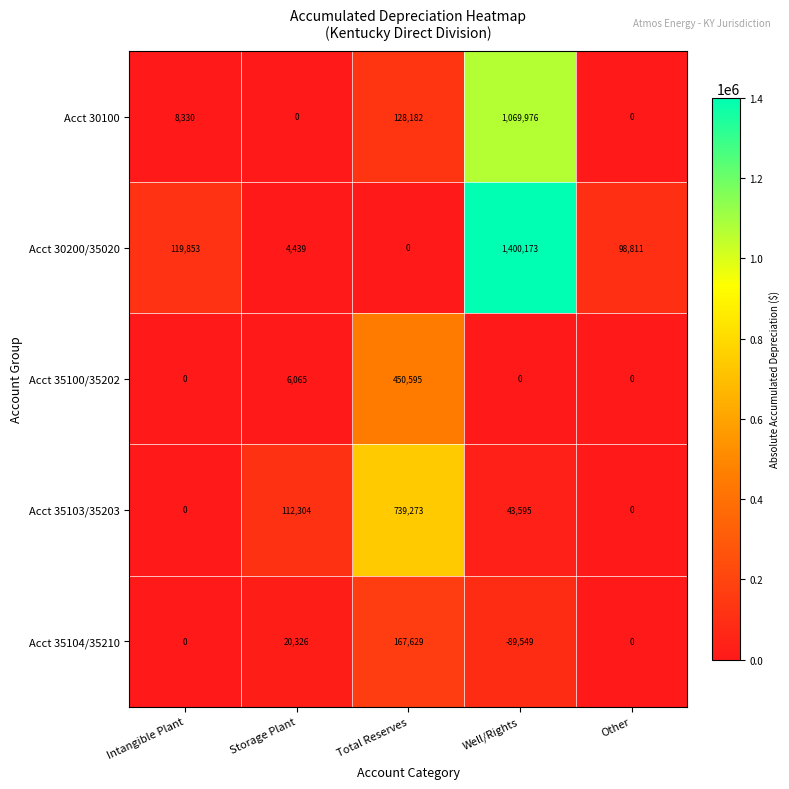

What value does the Acct 30100 series have at Intangible Plant, to the nearest 100?

8300